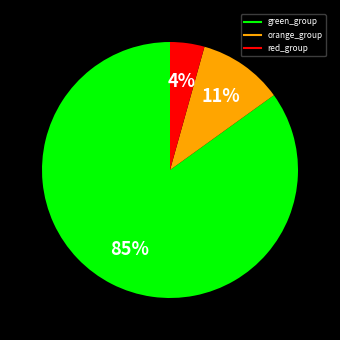

To the nearest percent, what is the average slice percentage?

33%